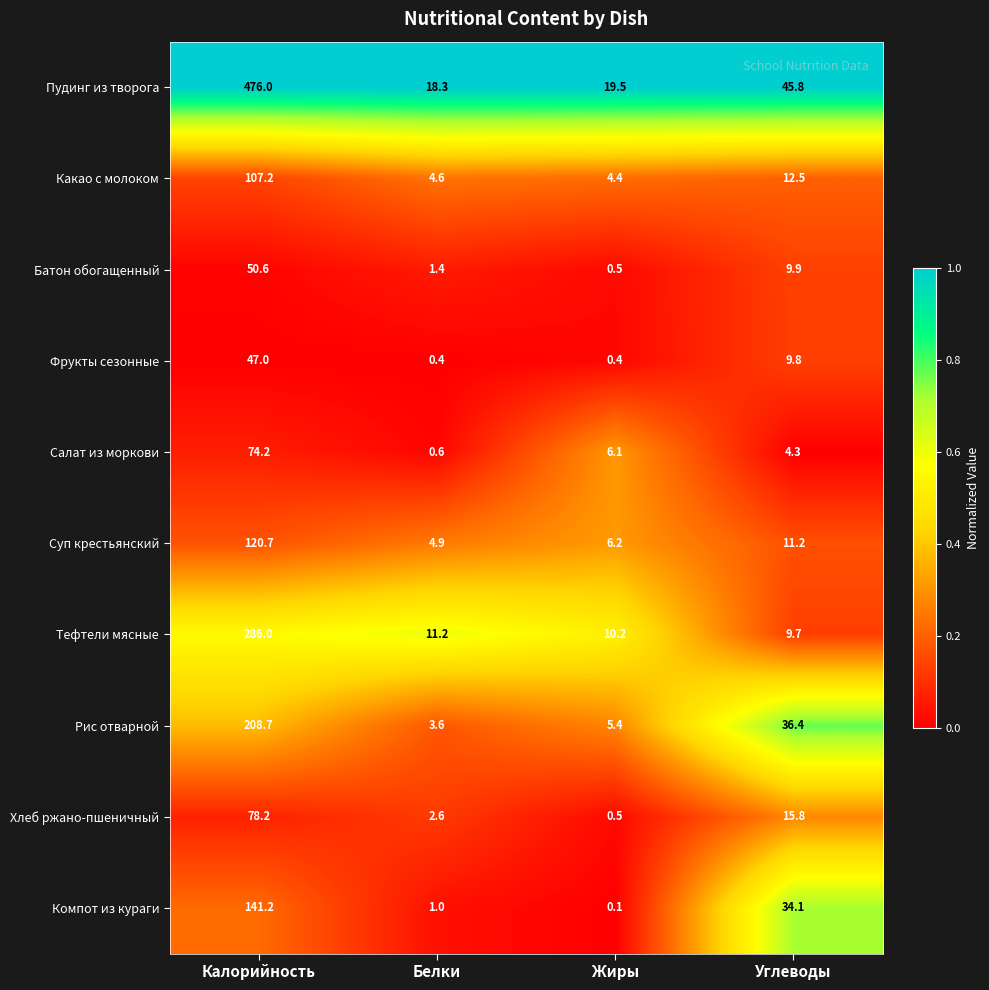

What is the total value across all series at Углеводы?

189.5